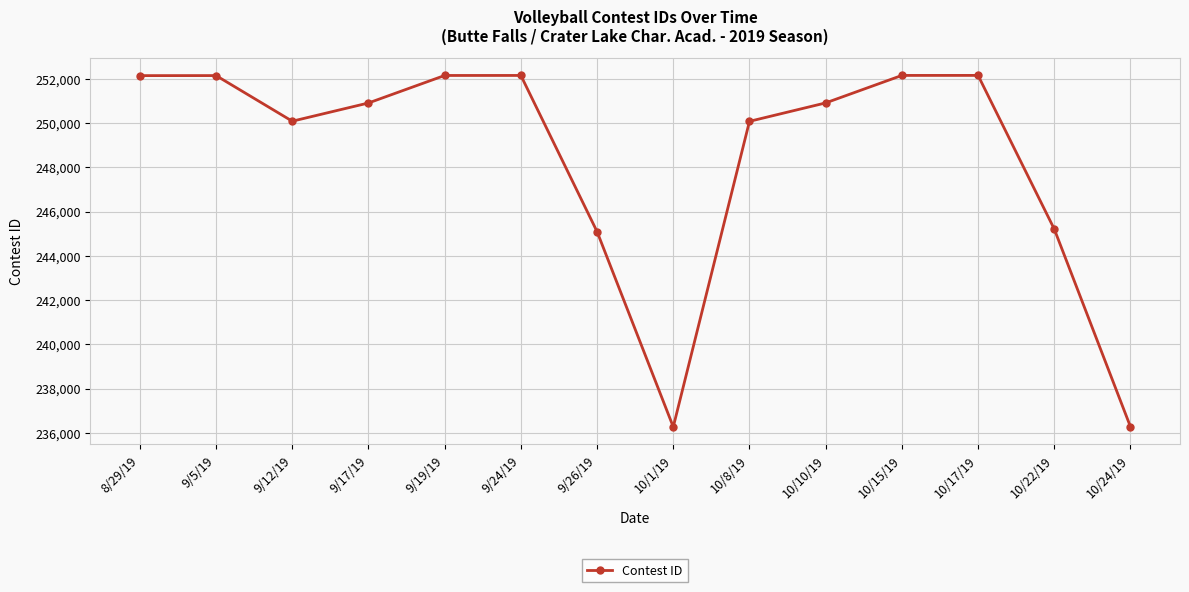

At which label does the data first exceed 250908?

8/29/19